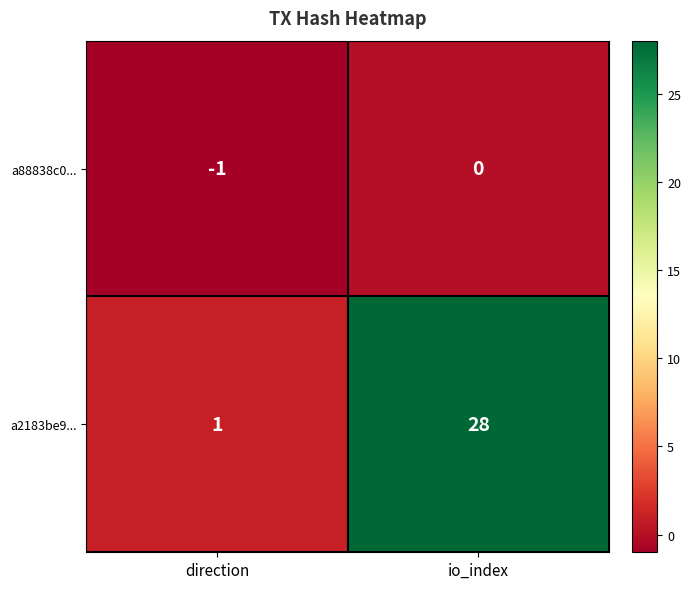

Rank the series by their maximum value, from highest to lowest.

a2183be9..., a88838c0...